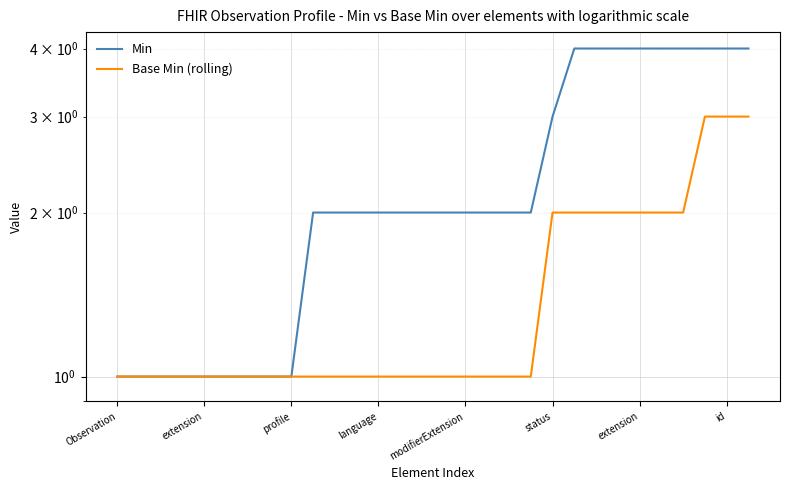

How many series are shown in this chart?

2